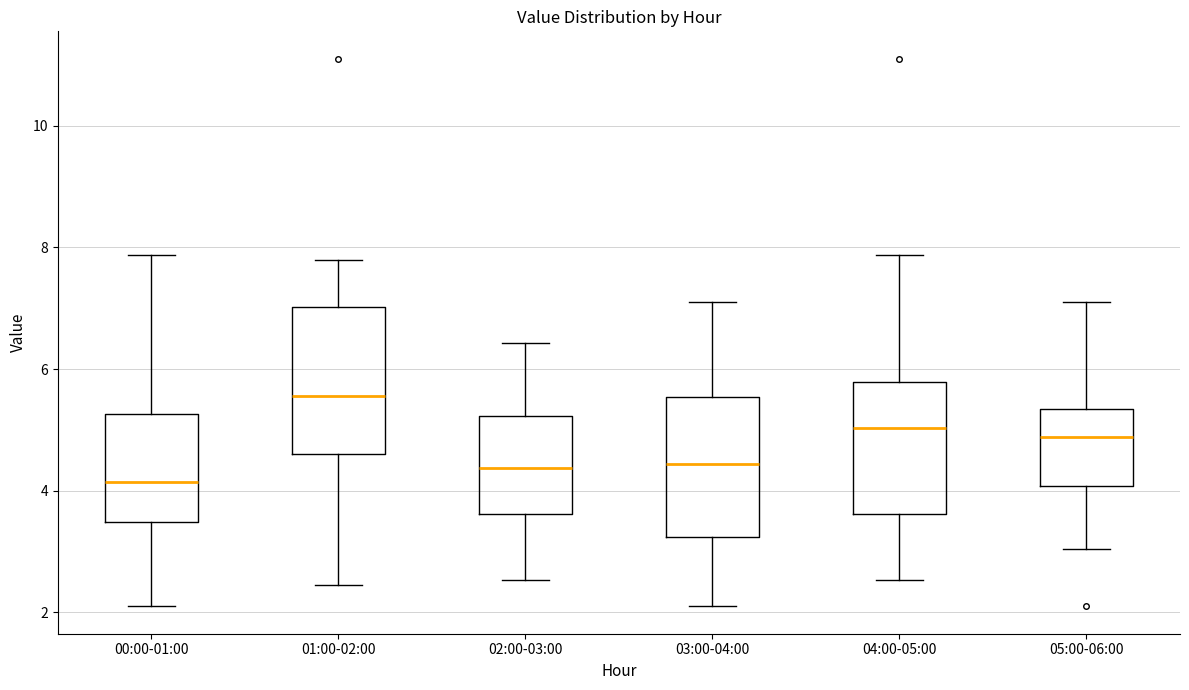

Reading left to right, read every box against the y-axis: the position of its median line, the range the box covers, and the ends of its whiskers. The values are not printed on the chart, so give them approximately, as read against the axis.

00:00-01:00: median 4.2, box 3.4 to 5.2, whiskers 2.2 to 7.8
01:00-02:00: median 5.6, box 4.6 to 7.0, whiskers 2.4 to 7.8
02:00-03:00: median 4.4, box 3.6 to 5.2, whiskers 2.6 to 6.4
03:00-04:00: median 4.4, box 3.2 to 5.6, whiskers 2.2 to 7.2
04:00-05:00: median 5.0, box 3.6 to 5.8, whiskers 2.6 to 7.8
05:00-06:00: median 4.8, box 4.0 to 5.4, whiskers 3.0 to 7.2